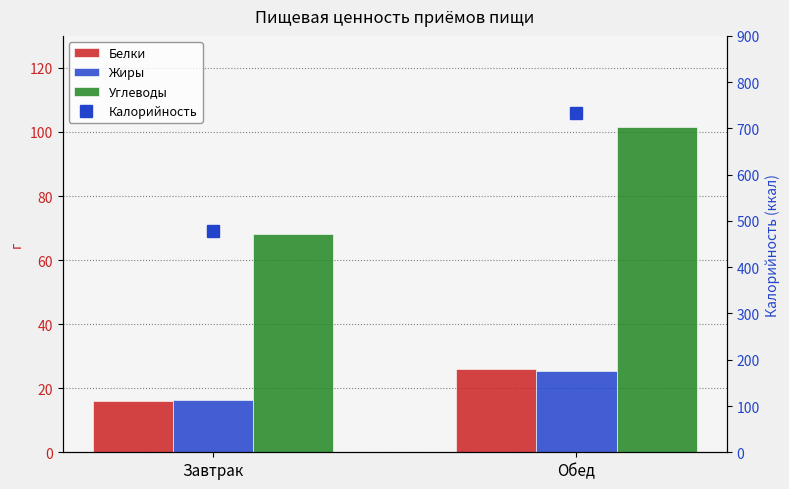

Where does the Жиры series first go above 25?

Обед